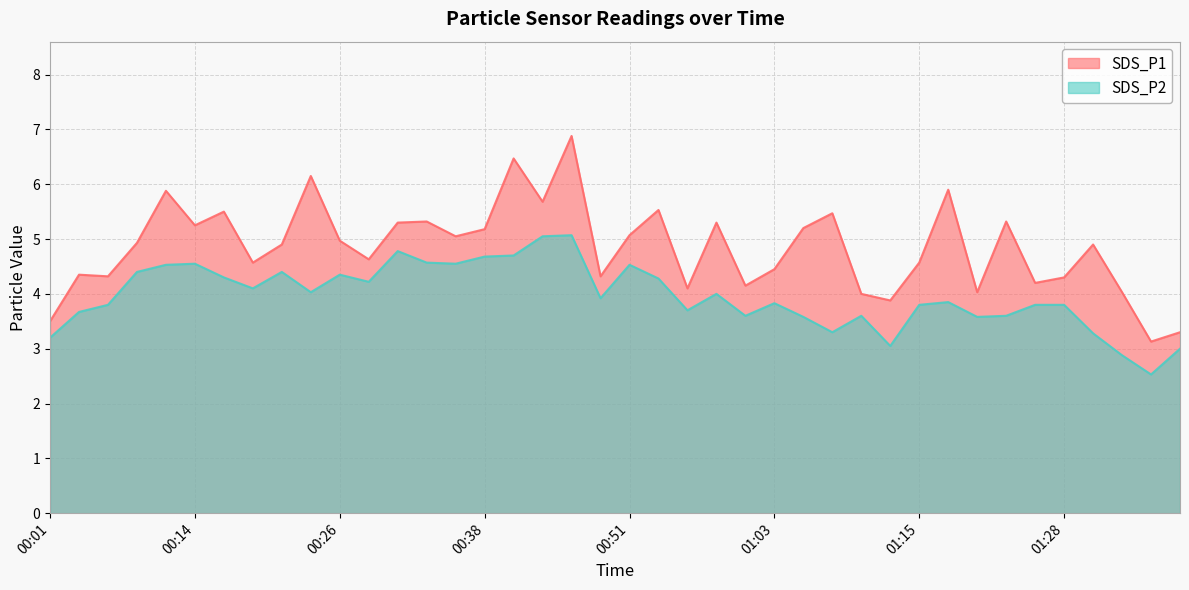

What are all the series names shown in the legend?

SDS_P1, SDS_P2